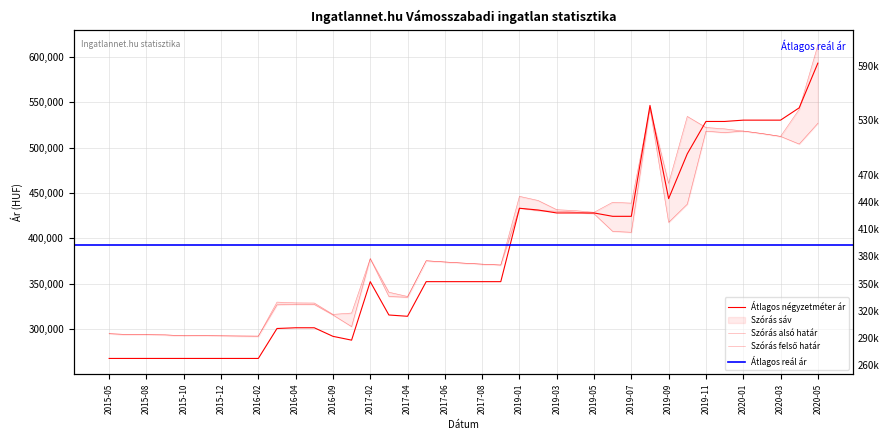

What is the sum of all Szórás alsó határ values?

15117995